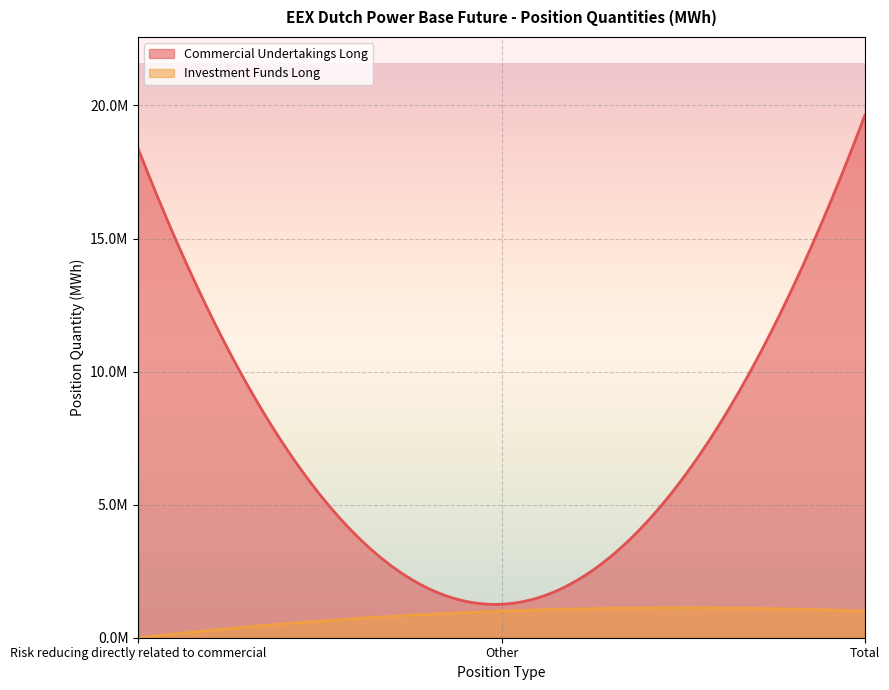

What is the total value across all series at Total?

20628526